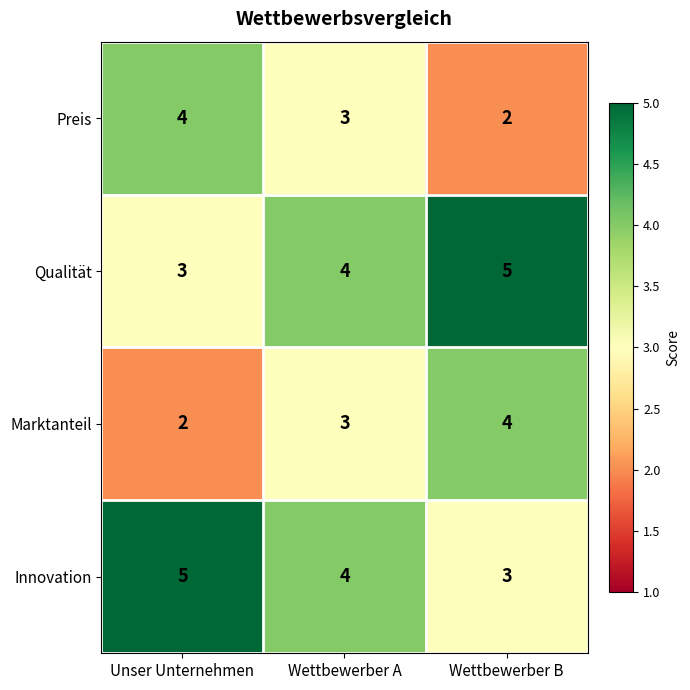

The Marktanteil series shows 2 at Wettbewerber B. True or false?

False